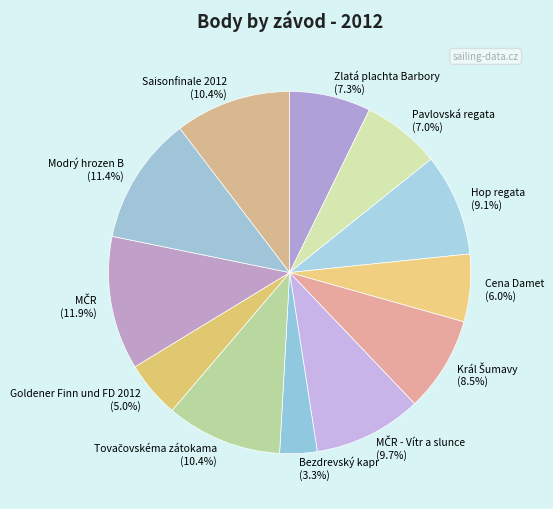

How many segments does this pie chart have?

12